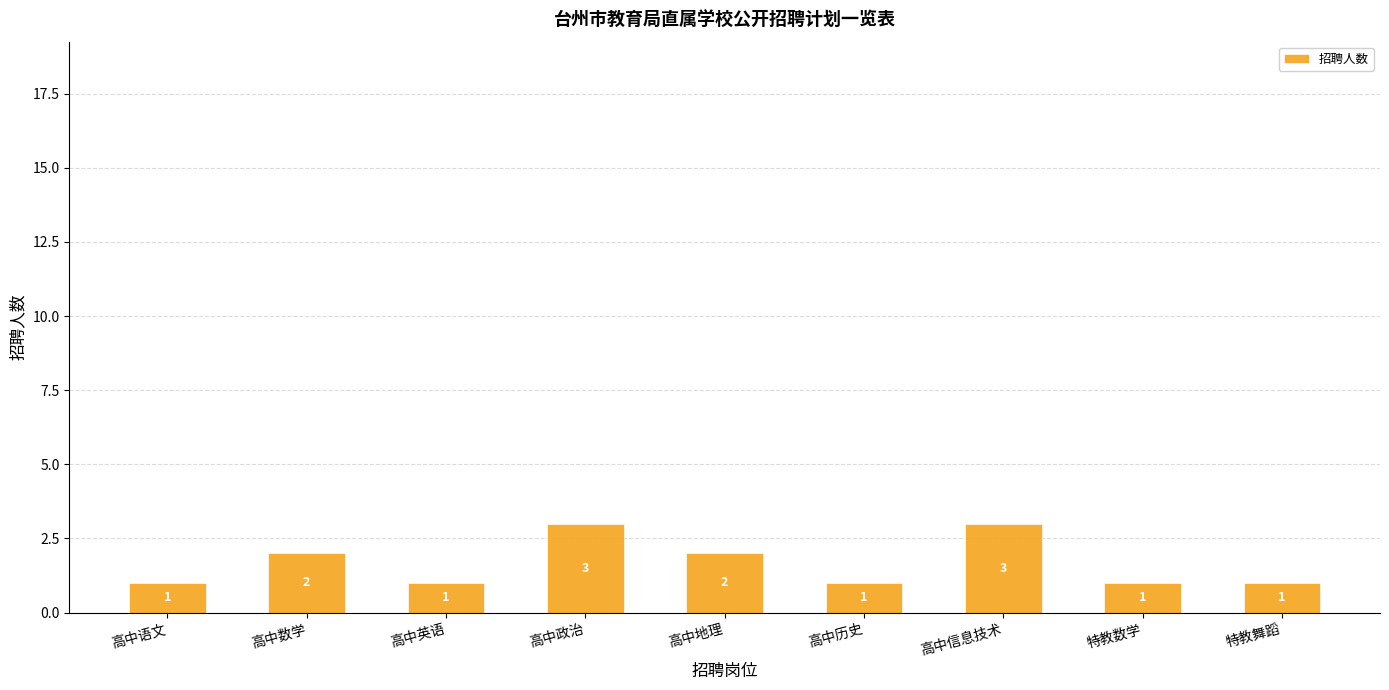

Count the values in the range 1 to 2.

7